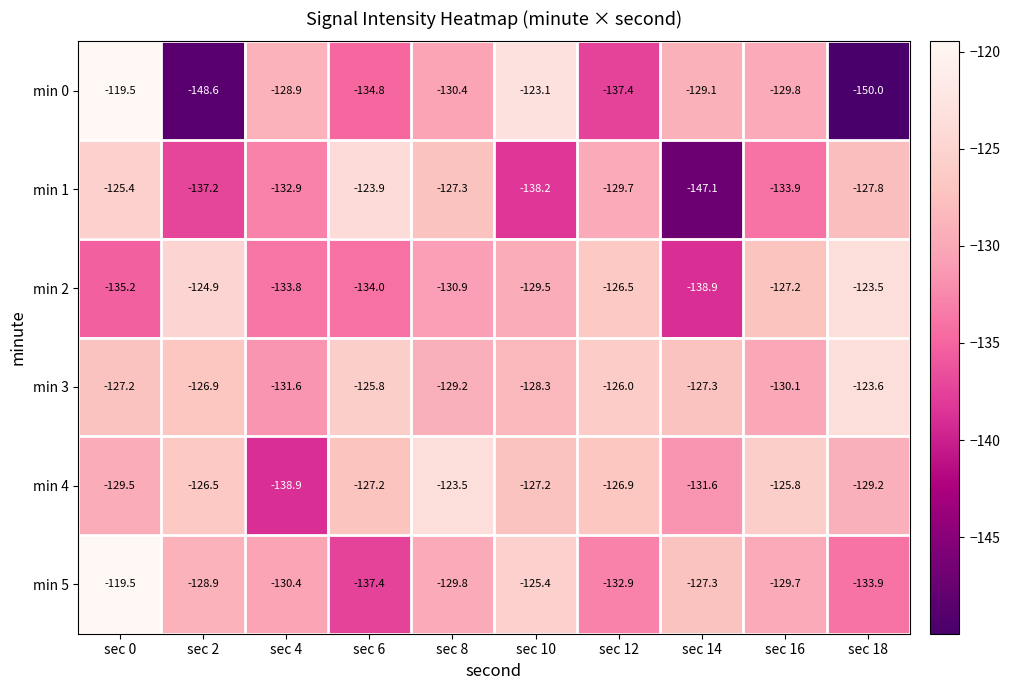

Is it true that min 2 equals -210.4 at sec 16?

False